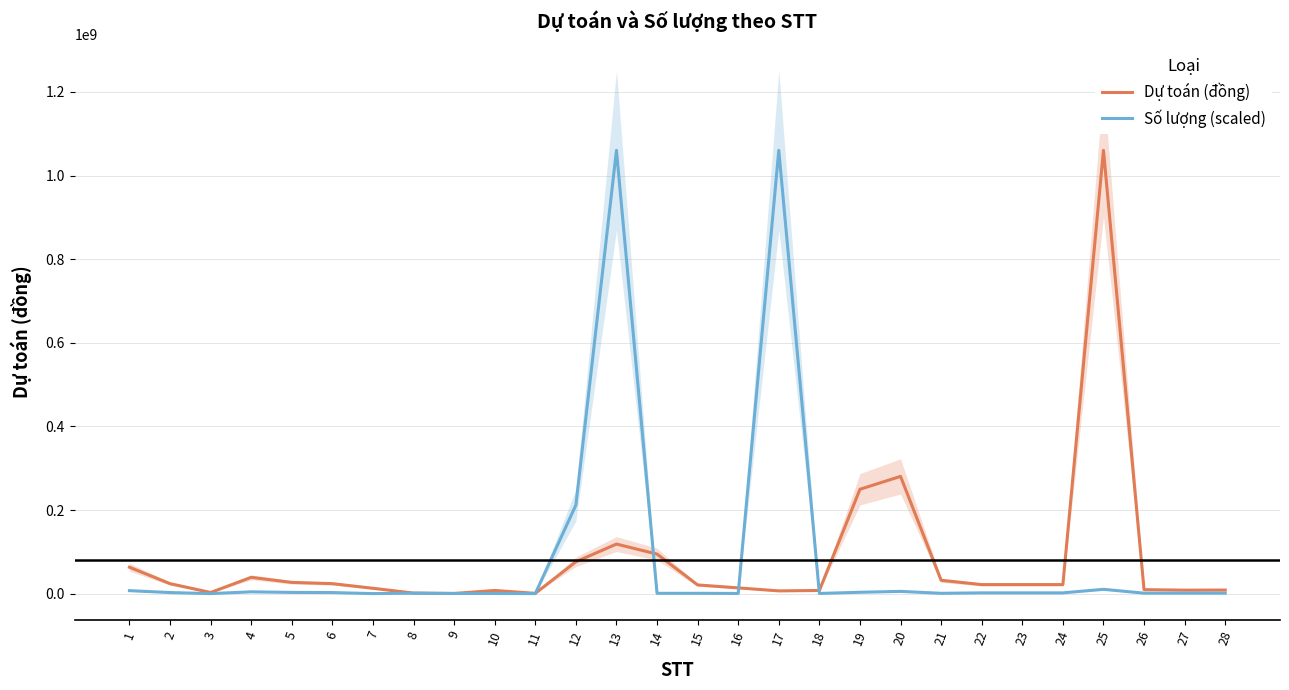

The Số lượng (scaled) series shows 2827120 at 6. True or false?

True